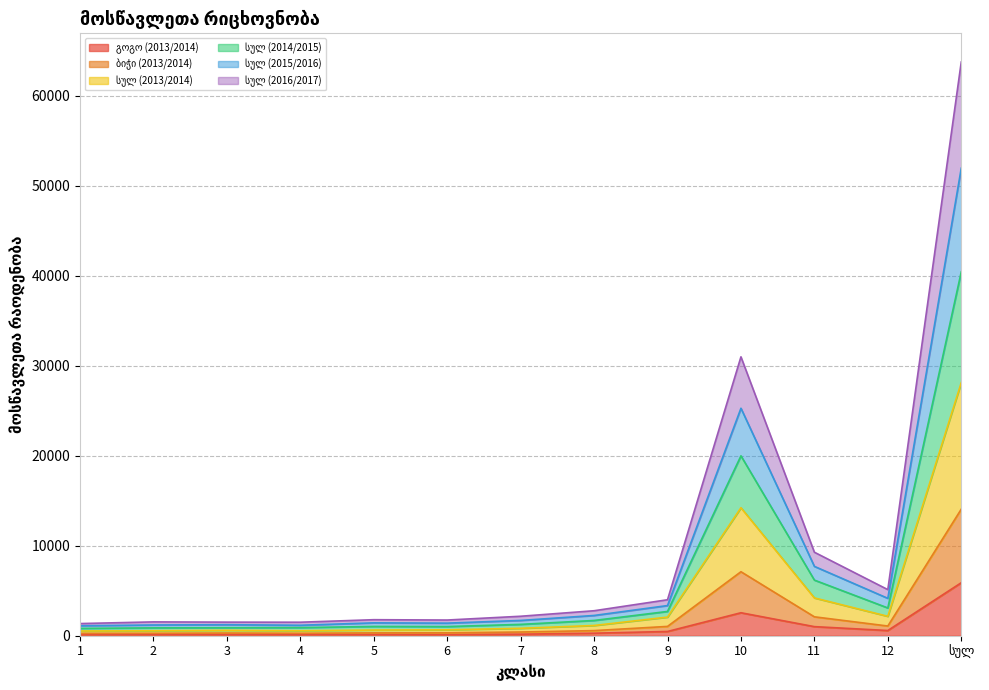

True or false: სულ (2013/2014) and ბიჭი (2013/2014) cross at least once.

False